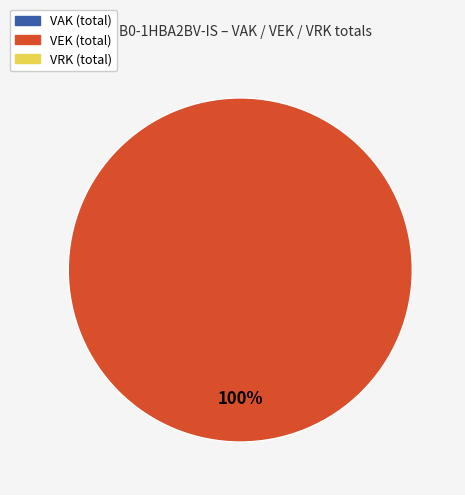

How many segments does this pie chart have?

1